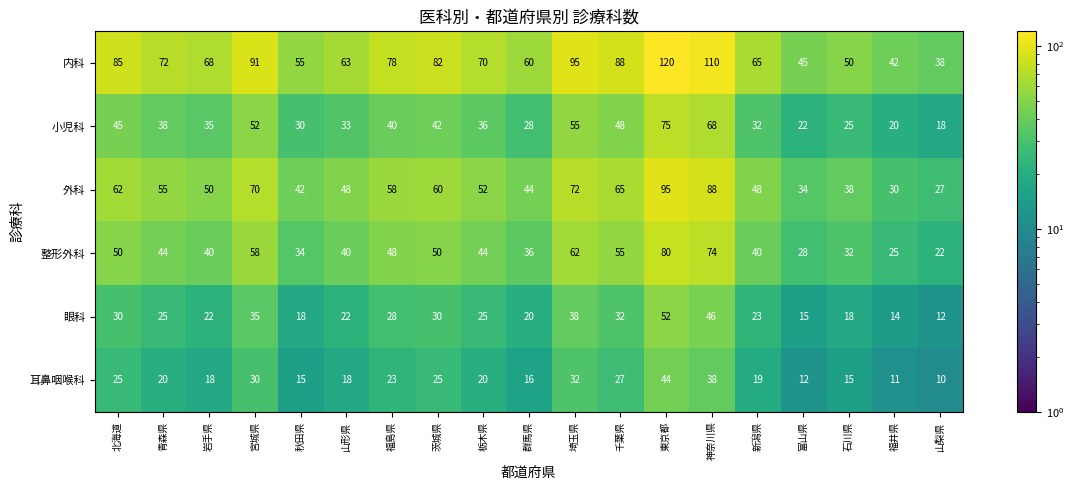

Which series changed the most between 宮城県 and 神奈川県?

内科